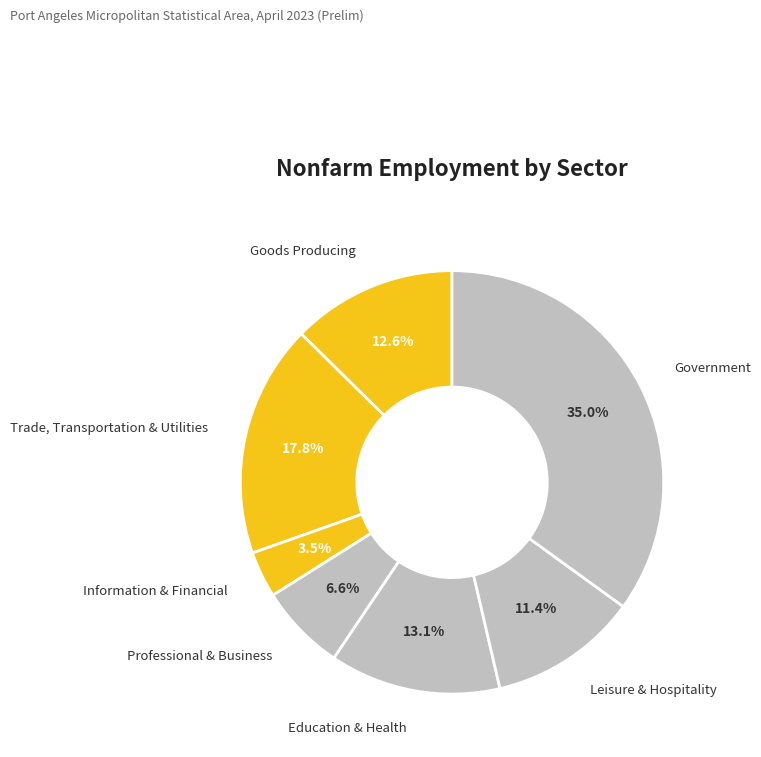

Combined, what portion of the pie is Trade, Transportation & Utilities and Leisure & Hospitality?

29.2%